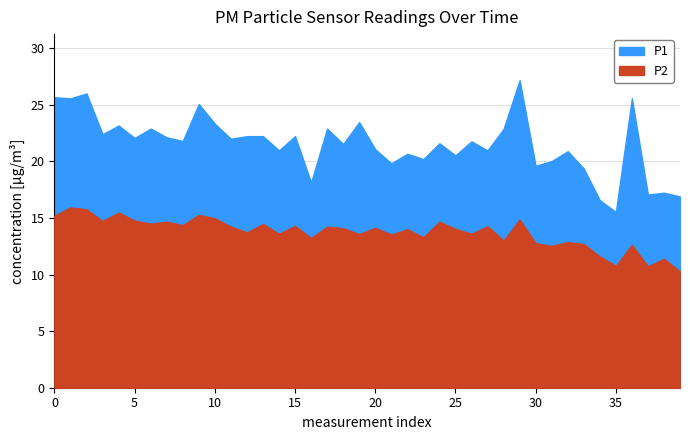

Which has a higher value, 6 or 11?

6